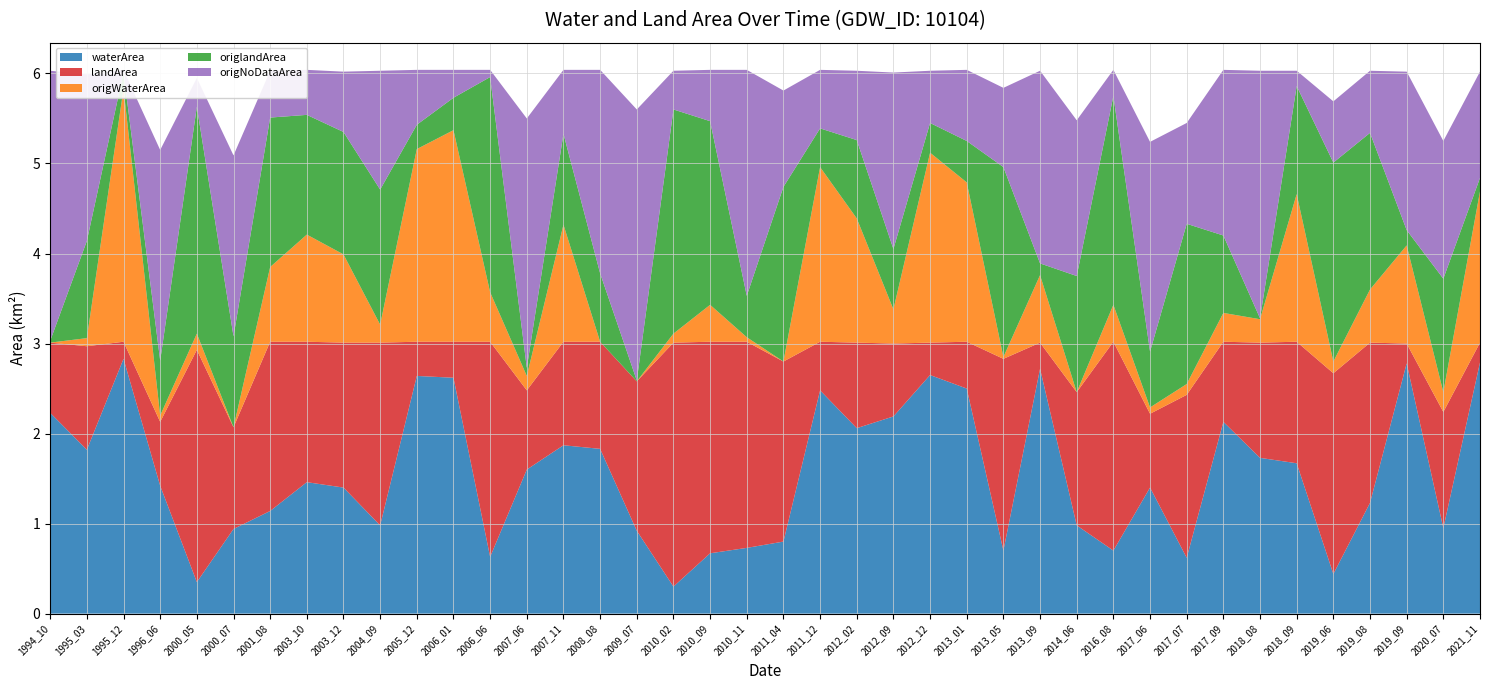

Reading left to right, extract all data points from this chart.

waterArea: 2.2	1.8	2.8	1.4	0.3	0.9	1.1	1.5	1.4	1.0	2.6	2.6	0.6	1.6	1.9	1.8	0.9	0.3	0.7	0.7	0.8	2.5	2.1	2.2	2.6	2.5	0.7	2.7	1.0	0.7	1.4	0.6	2.1	1.7	1.7	0.4	1.2	2.8	0.9	2.8
landArea: 0.8	1.1	0.2	0.7	2.6	1.1	1.9	1.6	1.6	2.0	0.4	0.4	2.4	0.9	1.1	1.2	1.7	2.7	2.4	2.3	2.0	0.5	0.9	0.8	0.4	0.5	2.1	0.3	1.5	2.3	0.8	1.8	0.9	1.3	1.4	2.2	1.8	0.2	1.3	0.2
origWaterArea: 0.0	0.1	2.8	0.1	0.2	0.0	0.8	1.2	1.0	0.2	2.1	2.4	0.6	0.2	1.3	0.0	0.0	0.1	0.4	0.1	0.0	1.9	1.4	0.4	2.1	1.8	0.0	0.8	0.0	0.4	0.1	0.1	0.3	0.3	1.6	0.1	0.6	1.1	0.2	1.7
origlandArea: 0.0	1.1	0.2	0.6	2.5	1.0	1.7	1.3	1.4	1.5	0.3	0.4	2.4	0.1	1.0	0.8	0.0	2.5	2.0	0.5	1.9	0.4	0.9	0.7	0.3	0.5	2.1	0.1	1.3	2.3	0.6	1.8	0.9	0.0	1.2	2.2	1.7	0.2	1.3	0.1
origNoDataArea: 3.0	1.9	0.0	2.3	0.3	2.0	0.5	0.5	0.7	1.3	0.6	0.3	0.1	2.8	0.7	2.3	3.0	0.4	0.6	2.5	1.1	0.7	0.8	2.0	0.6	0.8	0.9	2.1	1.7	0.3	2.3	1.1	1.8	2.8	0.2	0.7	0.7	1.8	1.5	1.2